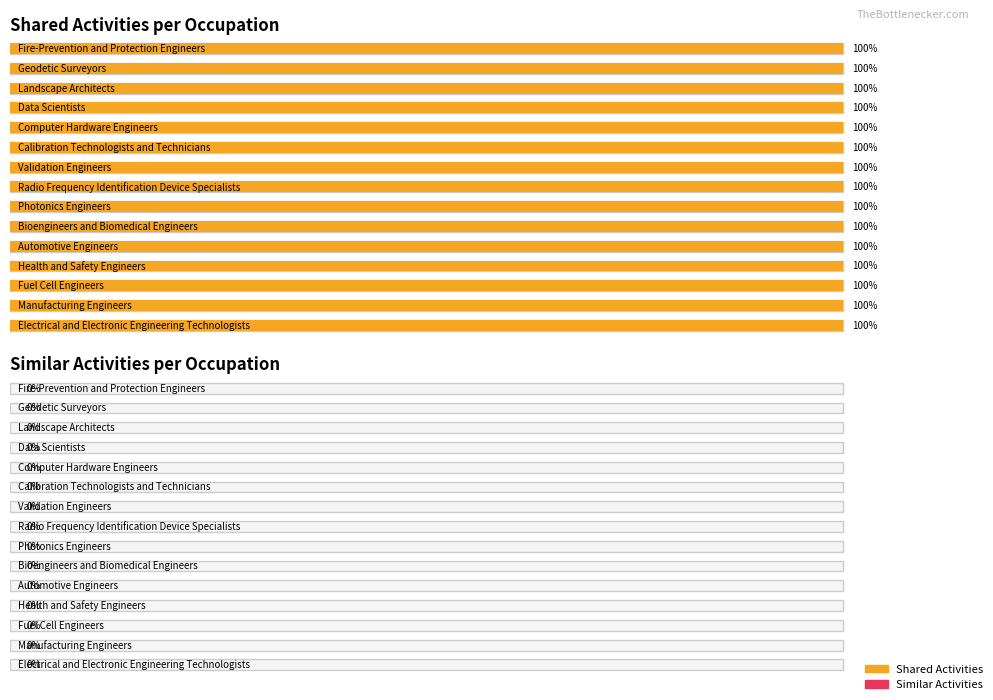

Rank the series by their maximum value, from lowest to highest.

Similar Activities, Shared Activities